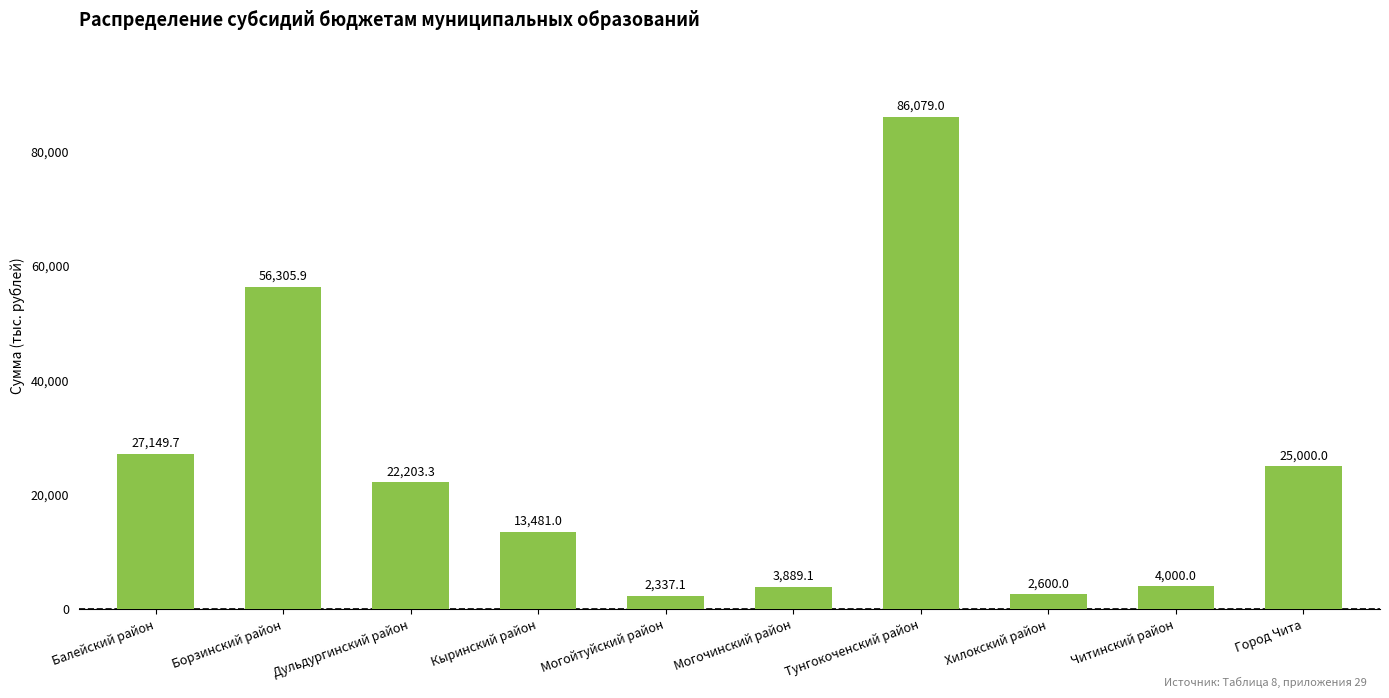

Reading right to left, list all the values displayed in this chart.

Город Чита=25000.0	Читинский район=4000.0	Хилокский район=2600.0	Тунгокоченский район=86079.0	Могочинский район=3889.1	Могойтуйский район=2337.1	Кыринский район=13481.0	Дульдургинский район=22203.3	Борзинский район=56305.9	Балейский район=27149.7